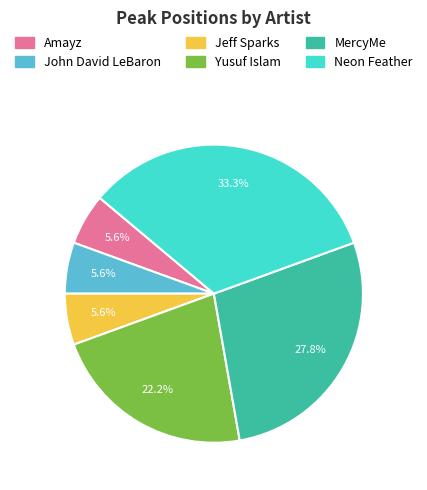

Between Neon Feather and Jeff Sparks, which is larger?

Neon Feather